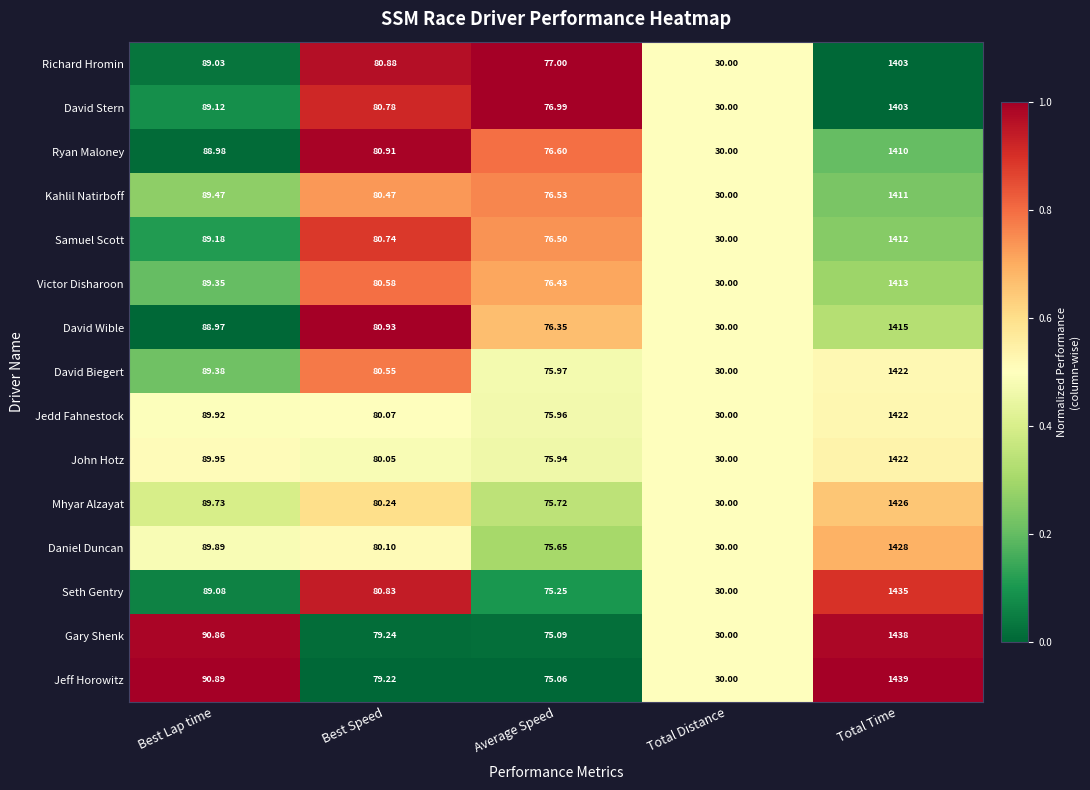

Which series has the widest spread of values?

Jeff Horowitz